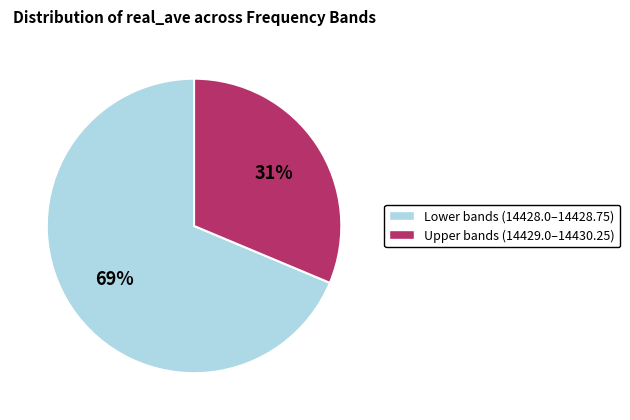

Which category has the smallest portion of the pie?

Upper bands (14429.0–14430.25)